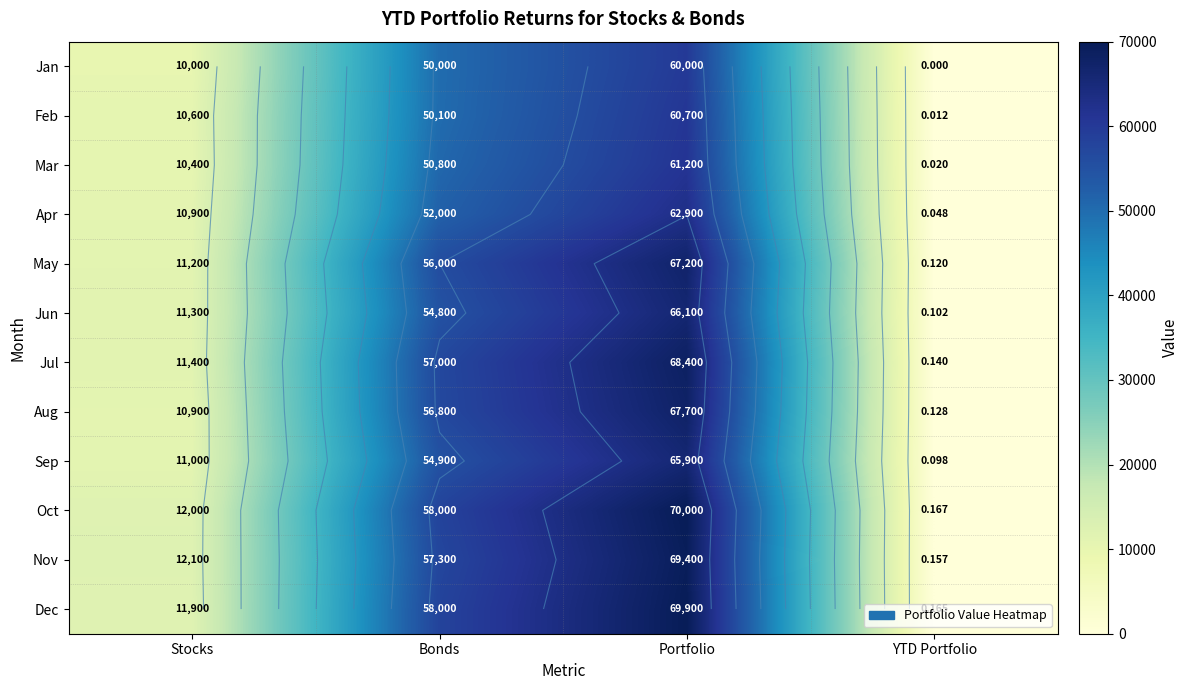

True or false: Feb has a value of 0.0 at YTD Portfolio.

True